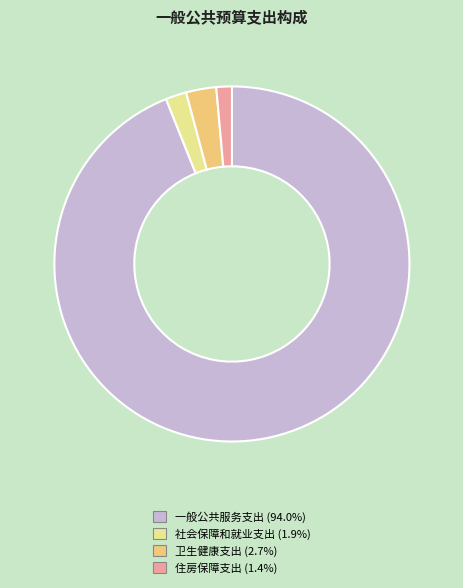

Is there a majority slice in this chart?

Yes